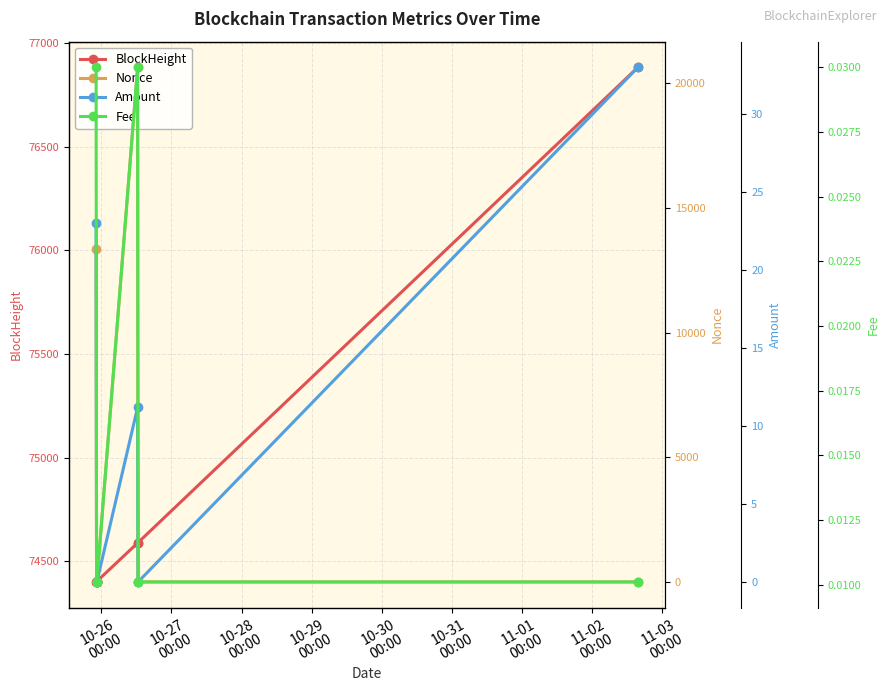

What are all the series names shown in the legend?

BlockHeight, Nonce, Amount, Fee